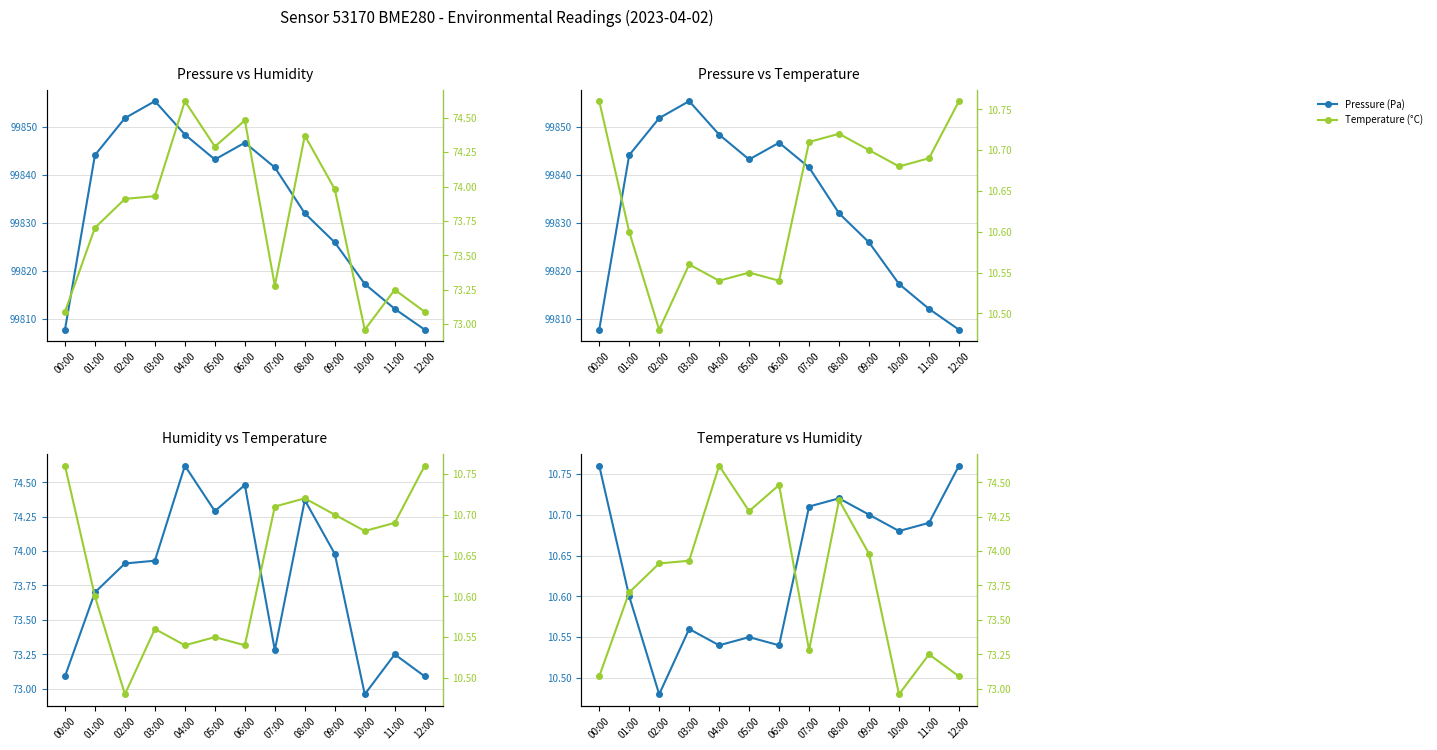

What is the spread (max minus min) of values at 04:00?

99837.9